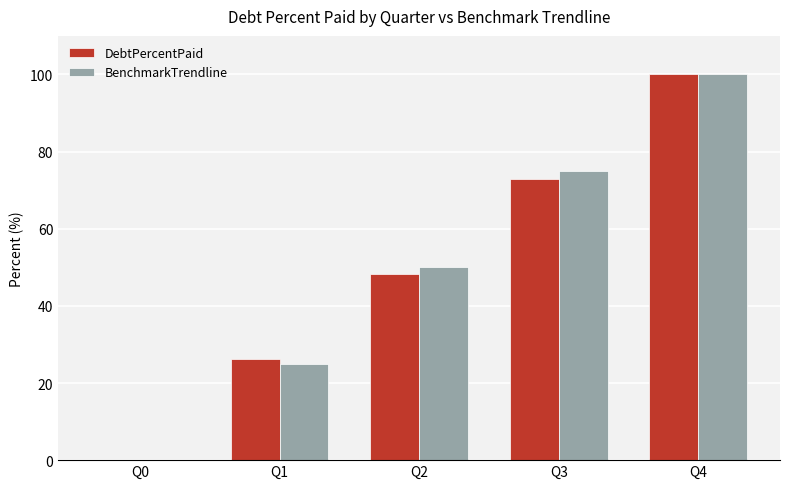

What is the sum of the BenchmarkTrendline values at Q3 and Q4?

175.0